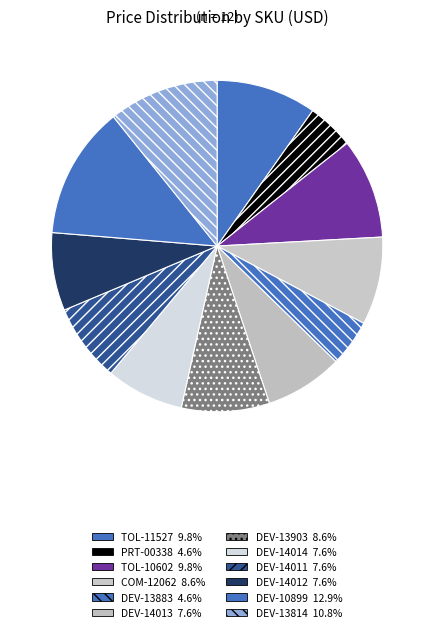

How many segments does this pie chart have?

12